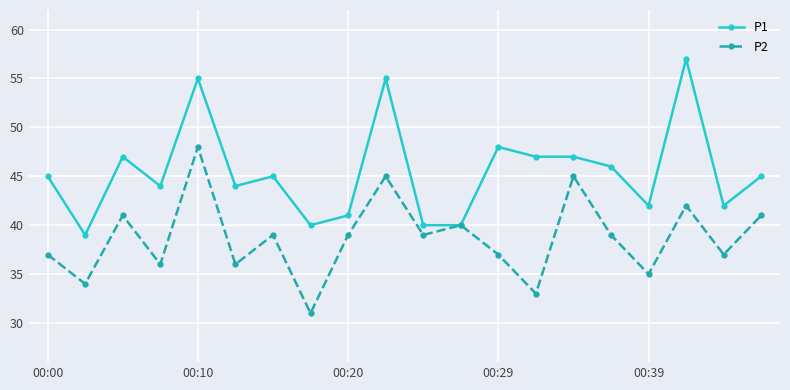

What is the highest value of the P1 series?

57